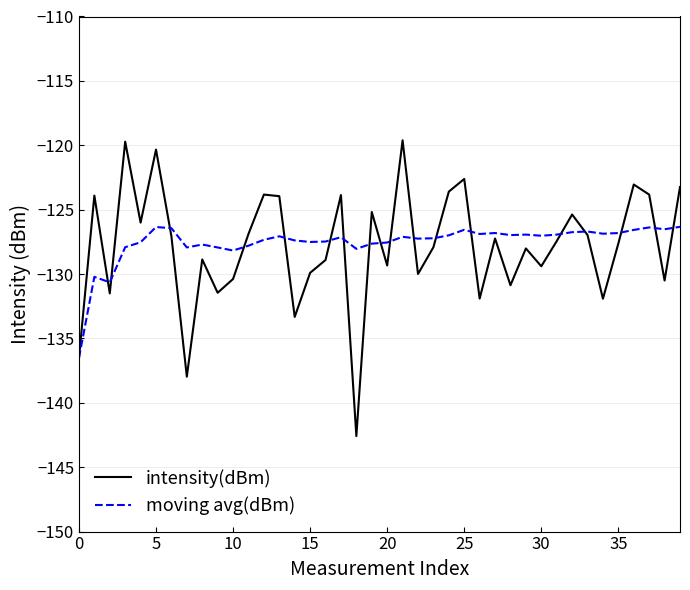

Which series has the largest range (max minus min)?

intensity(dBm)